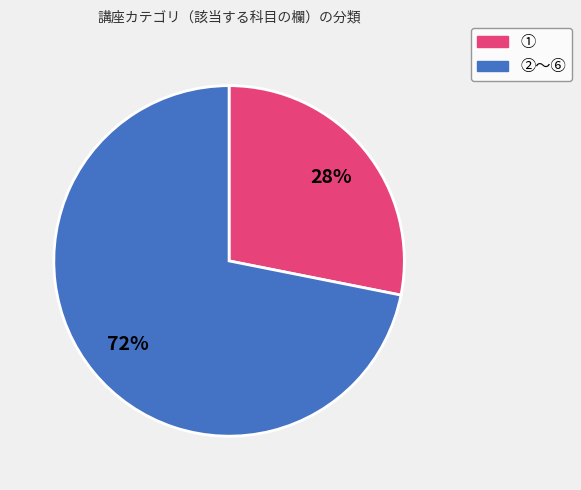

Is there any slice that represents more than half of the pie?

Yes